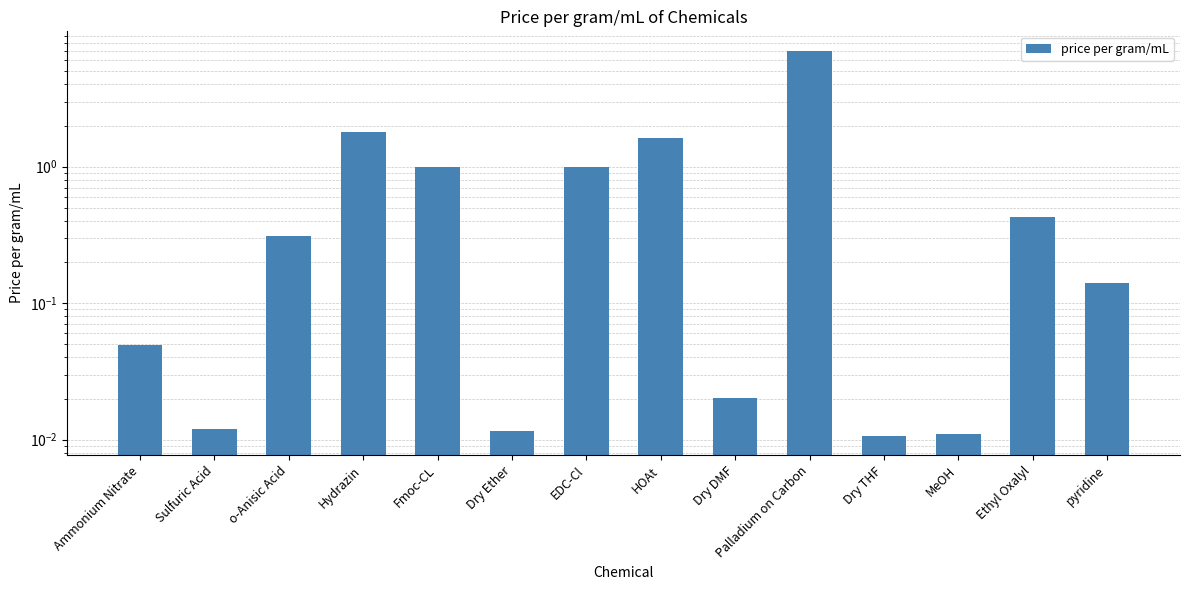

What is the label of the 1st bar from the left?

Ammonium Nitrate